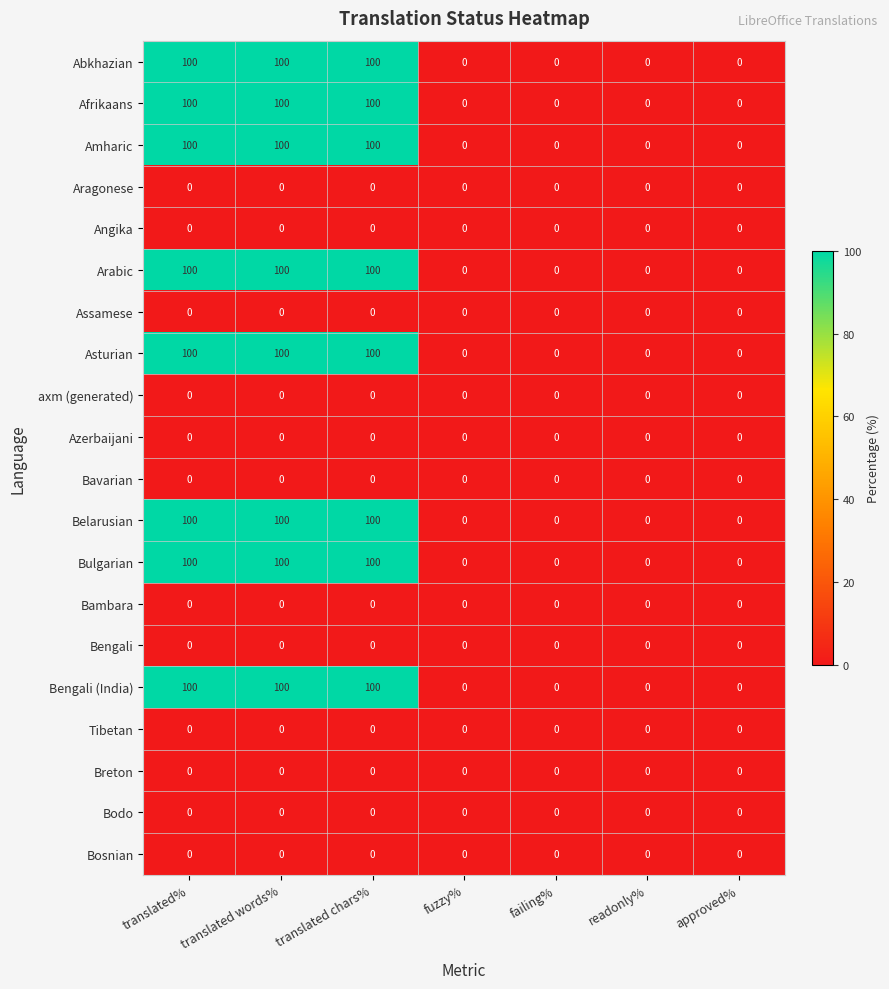

What is the maximum value shown in the chart?

100